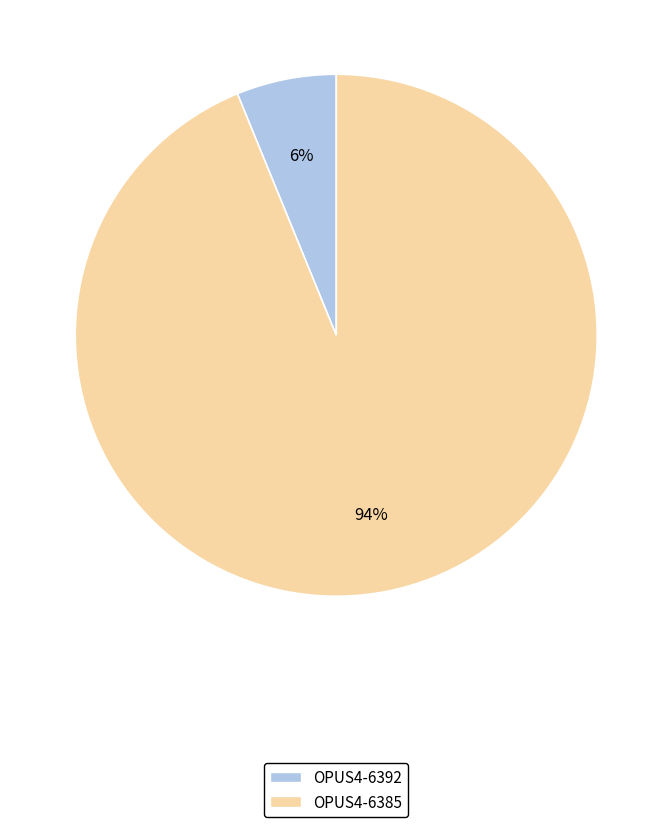

True or false: OPUS4-6392 accounts for 6% of the total.

True